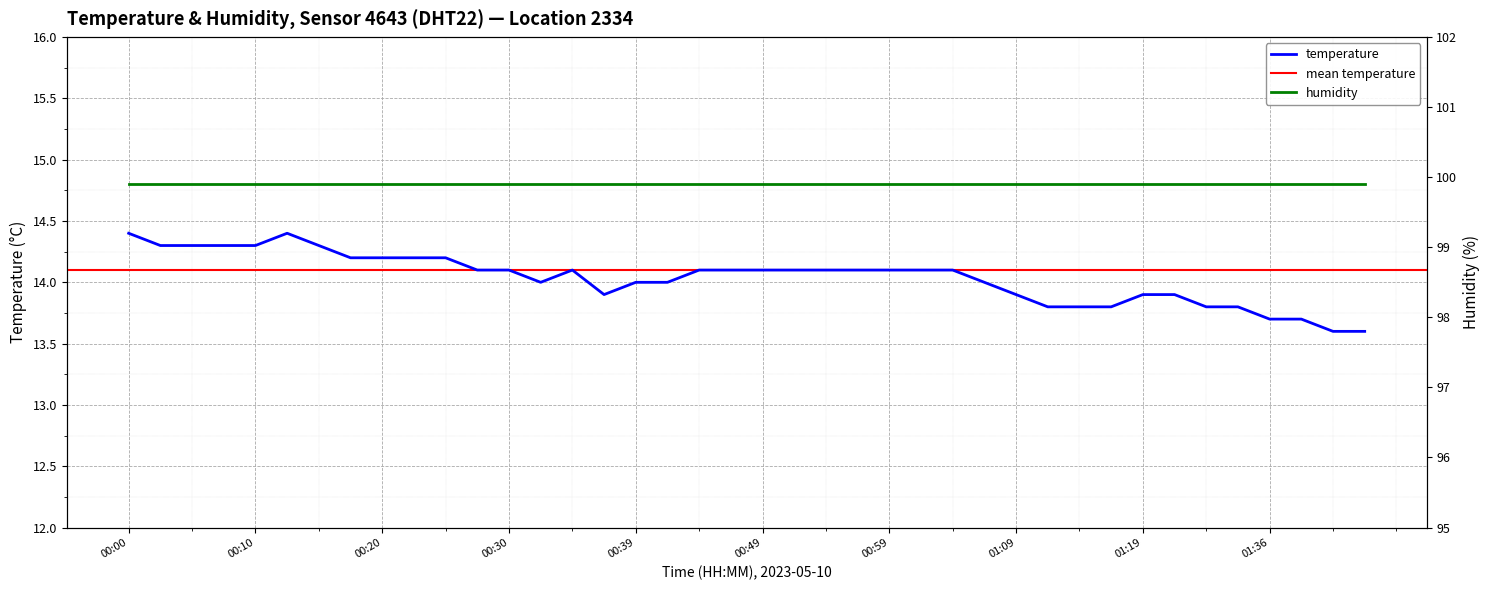

What is the change in value from 00:03 to 00:27?

-0.2